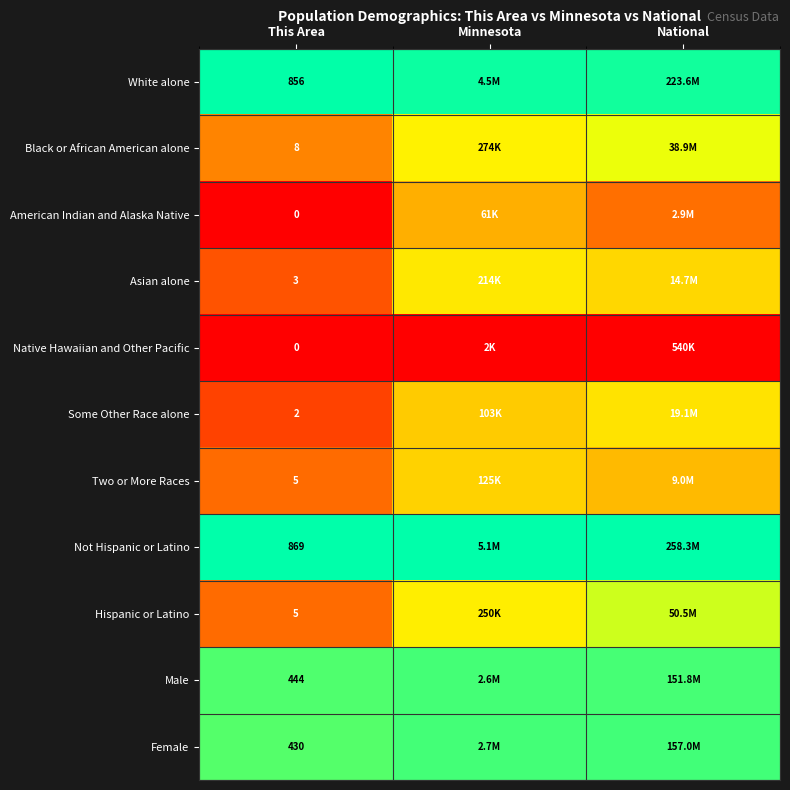

True or false: Black or African American alone has a value of 0.5 at This Area.

False